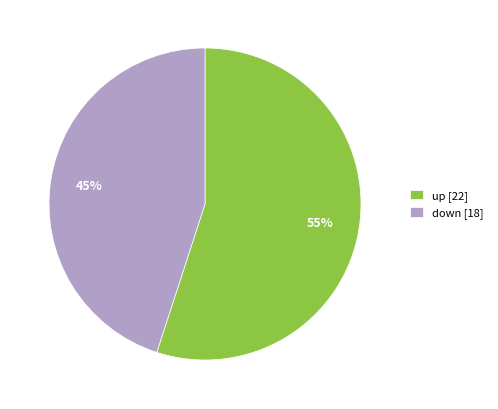

To the nearest percent, what is the difference between the down and up slice percentages?

10%